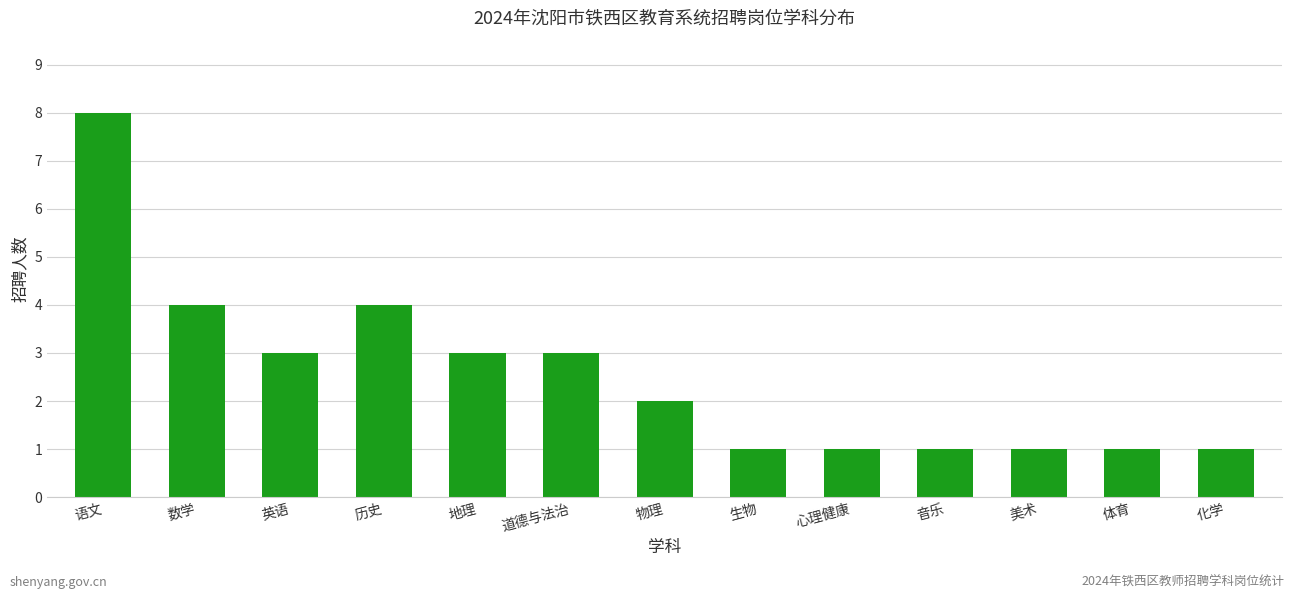

What is the label of the 9th bar from the left?

心理健康